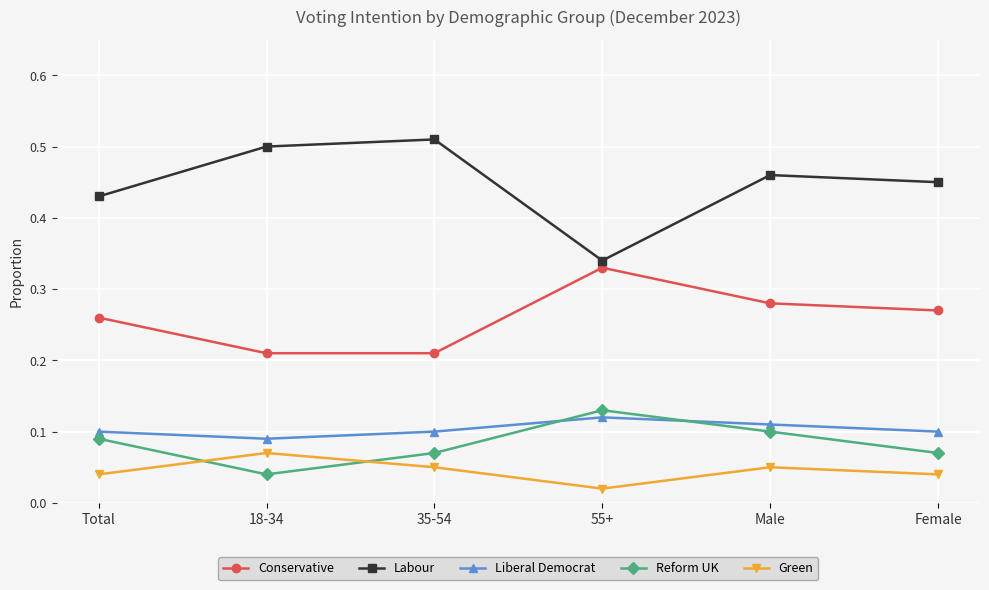

At which label is Reform UK closest to 0?

18-34